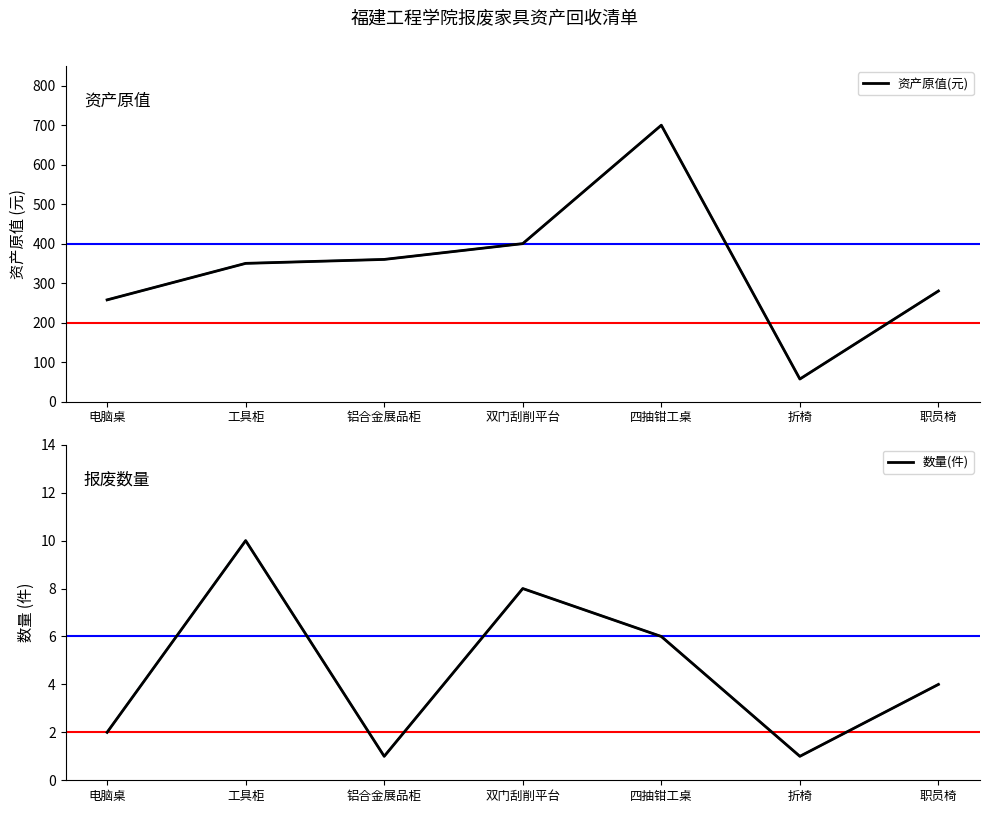

What is the value of the 数量(件) point at the 7th from the left?

4.0